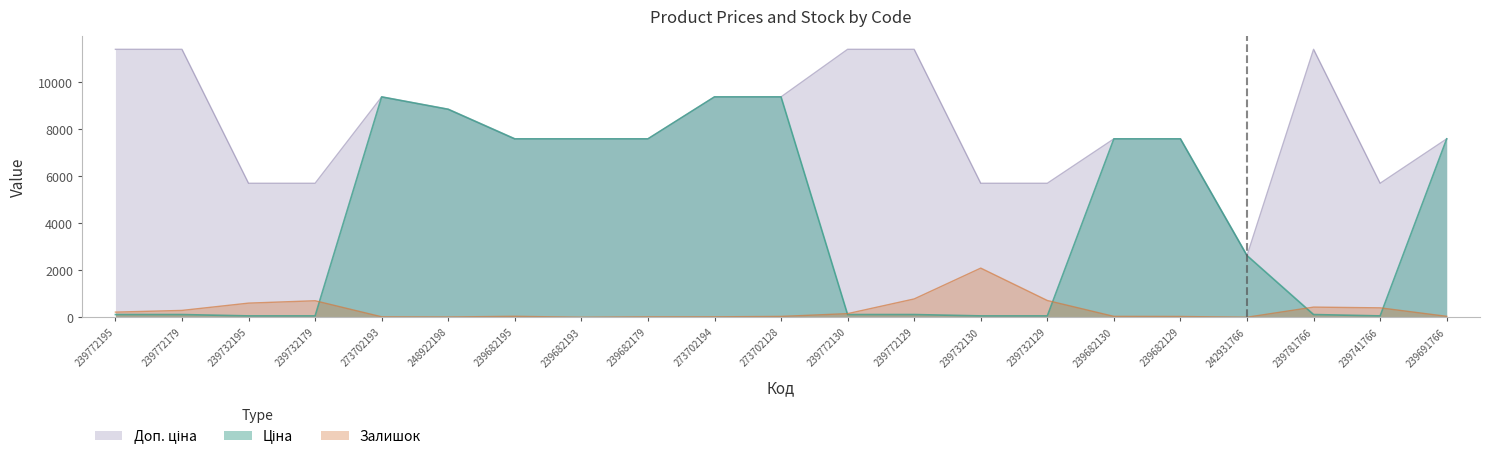

Which category has the highest value across all series?

239772195